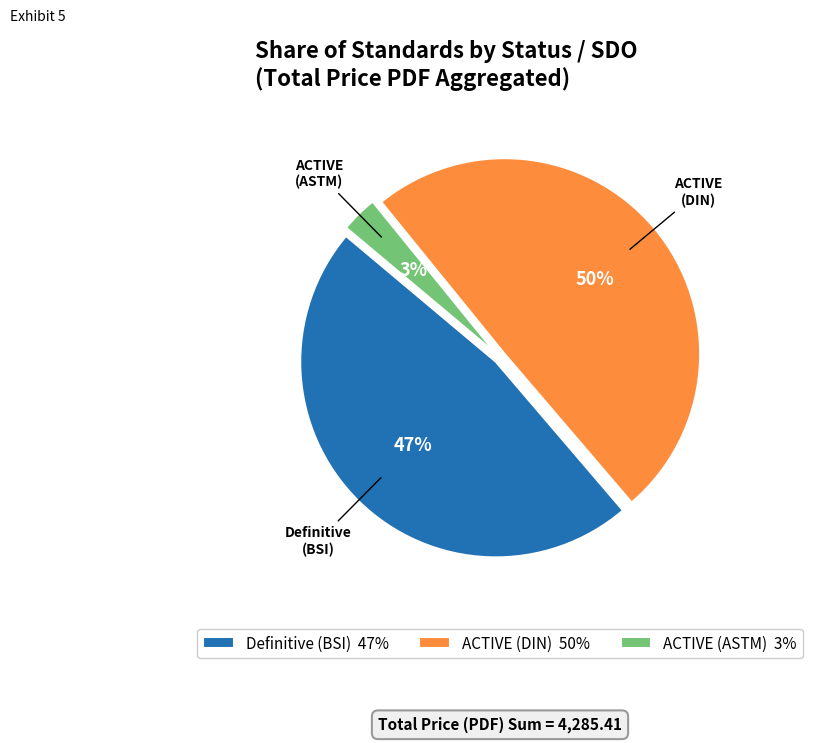

Which category has the biggest portion of the pie?

ACTIVE (DIN) 50%